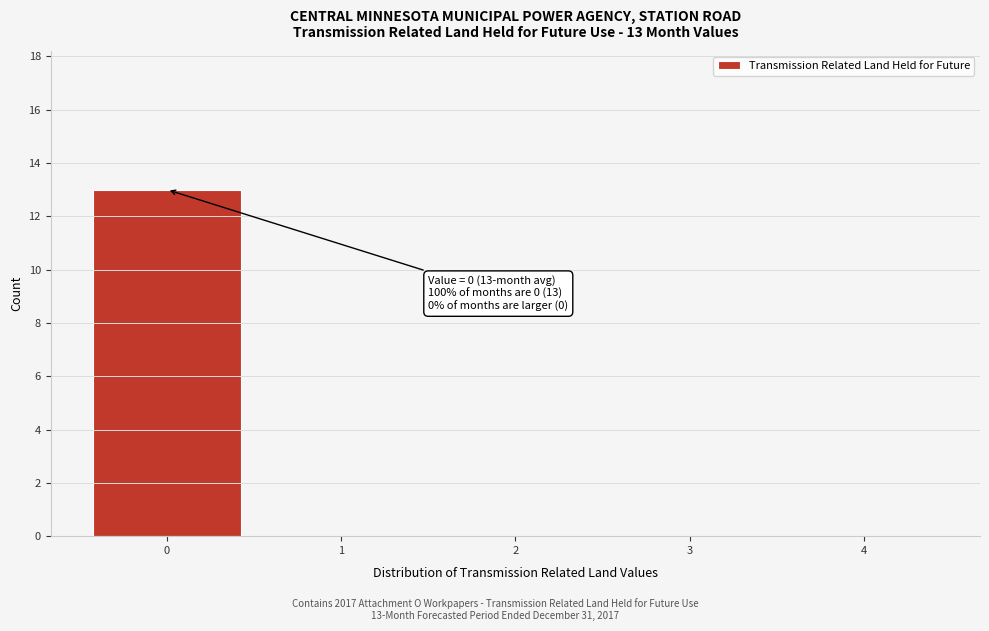

Reading right to left, what are all the values shown in this chart?

4=0	3=0	2=0	1=0	0=13